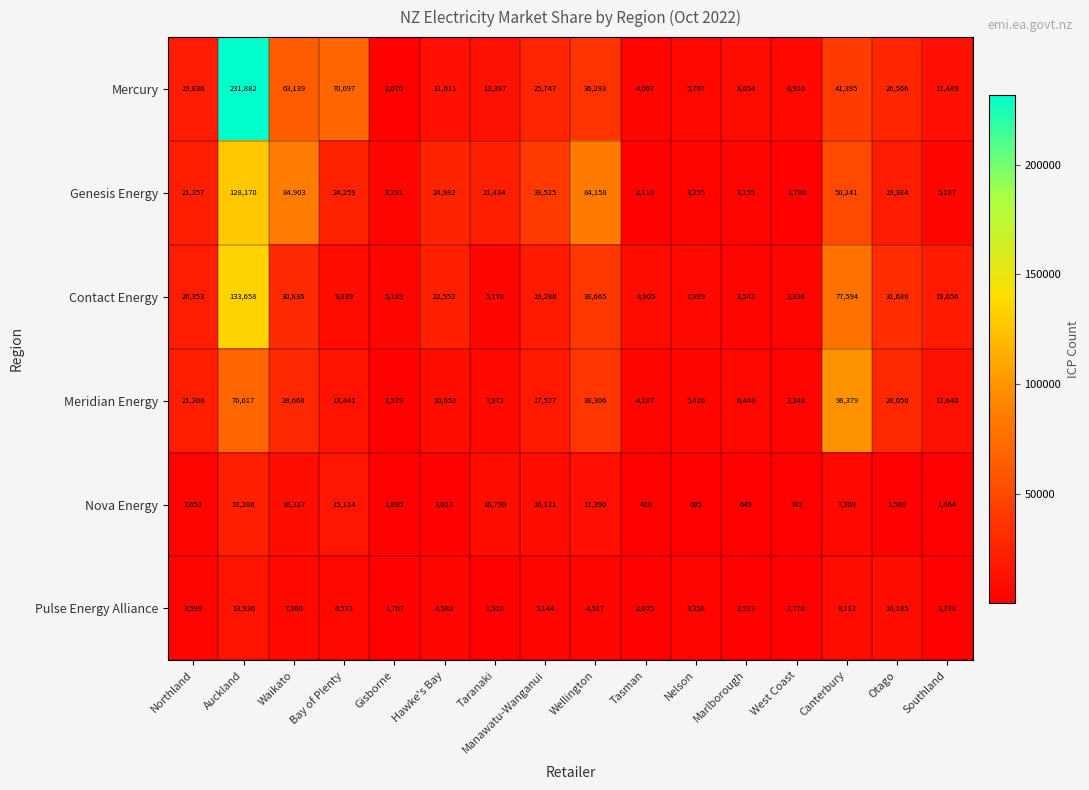

At Southland, list the series in order from smallest to largest.

Nova Energy, Pulse Energy Alliance, Genesis Energy, Mercury, Meridian Energy, Contact Energy